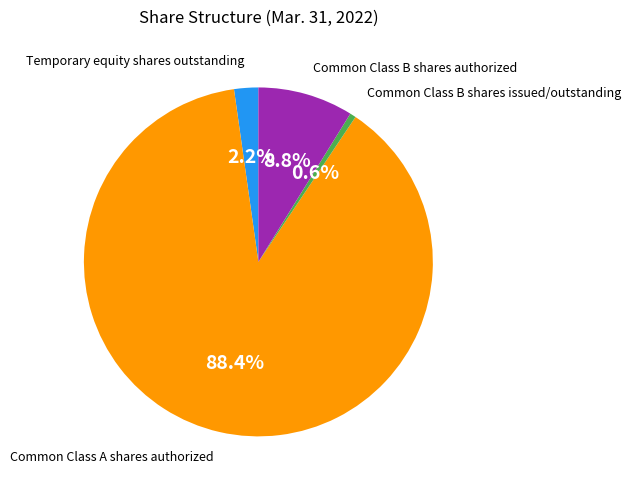

To the nearest percent, what is the combined percentage of Common Class B shares authorized and Common Class A shares authorized?

97%